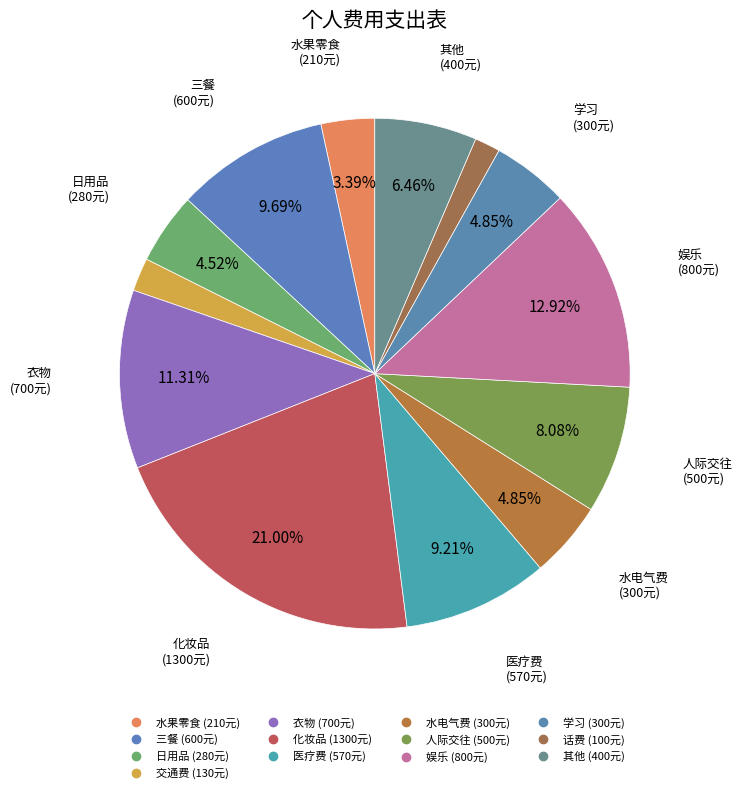

How many slices are in this pie chart?

13